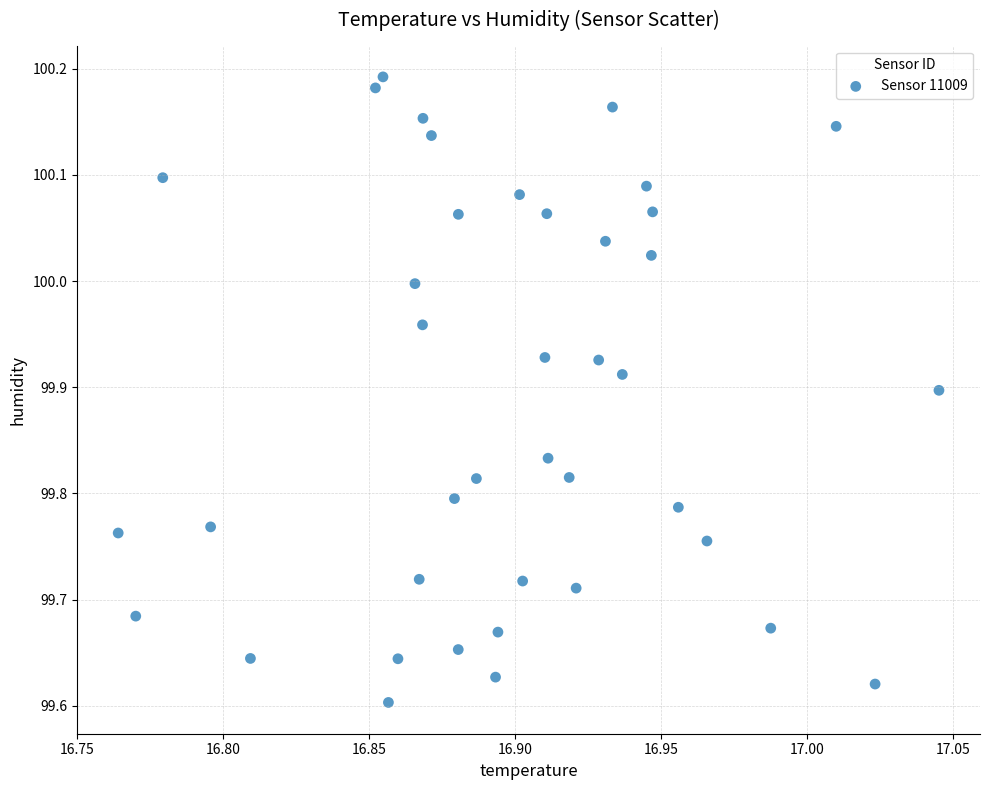

What is the range of Y values (max minus min)?

0.6